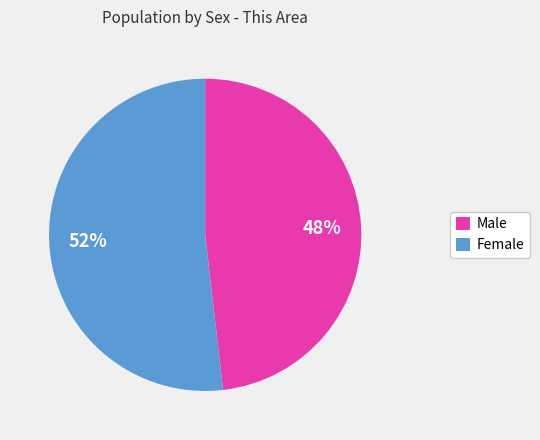

The Male slice represents 48% of the pie. True or false?

True